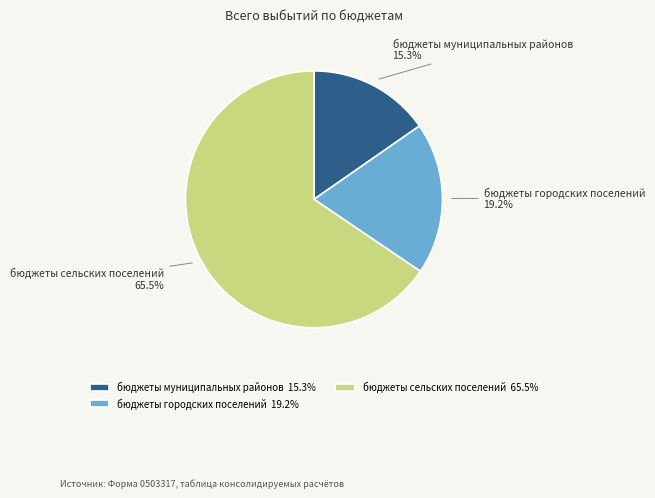

Does бюджеты муниципальных районов account for over 50% of the chart?

No